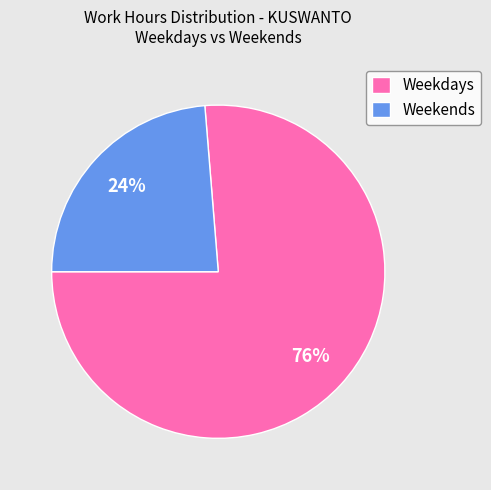

Combined, do Weekdays and Weekends account for over 50%?

Yes